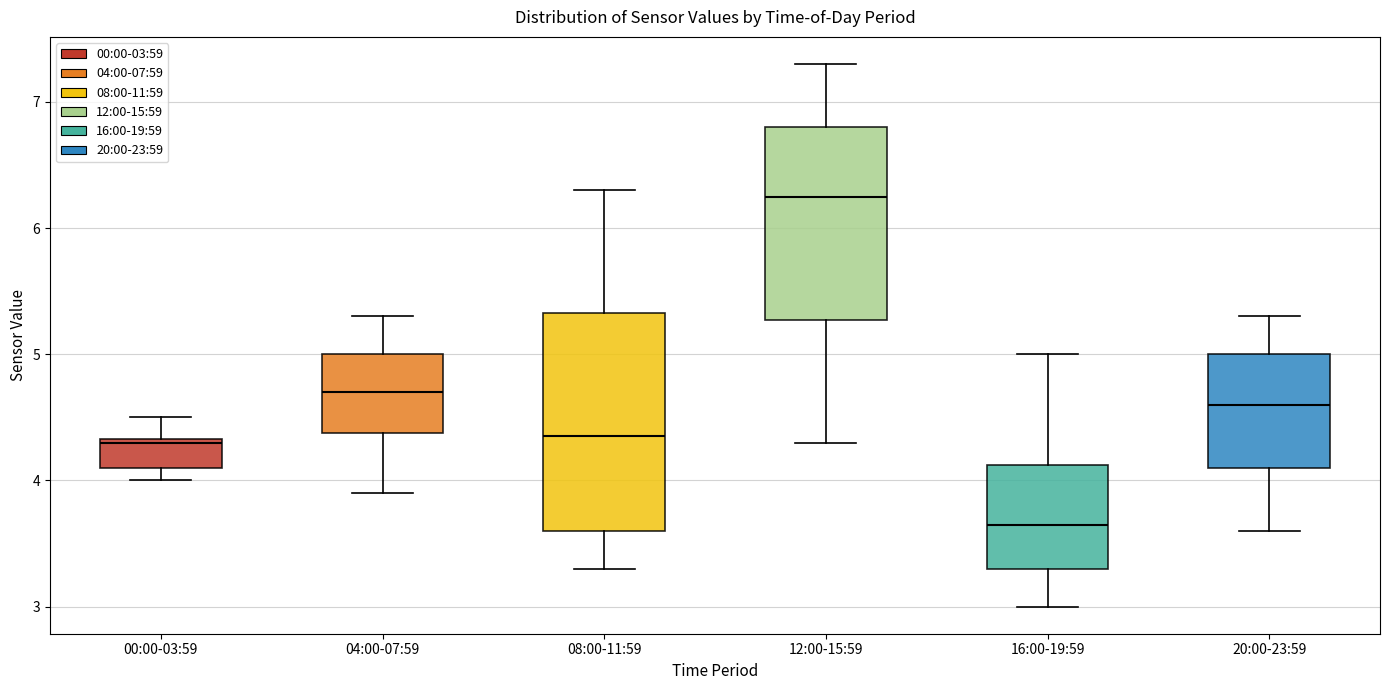

Which box's median line is the lowest?

16:00-19:59